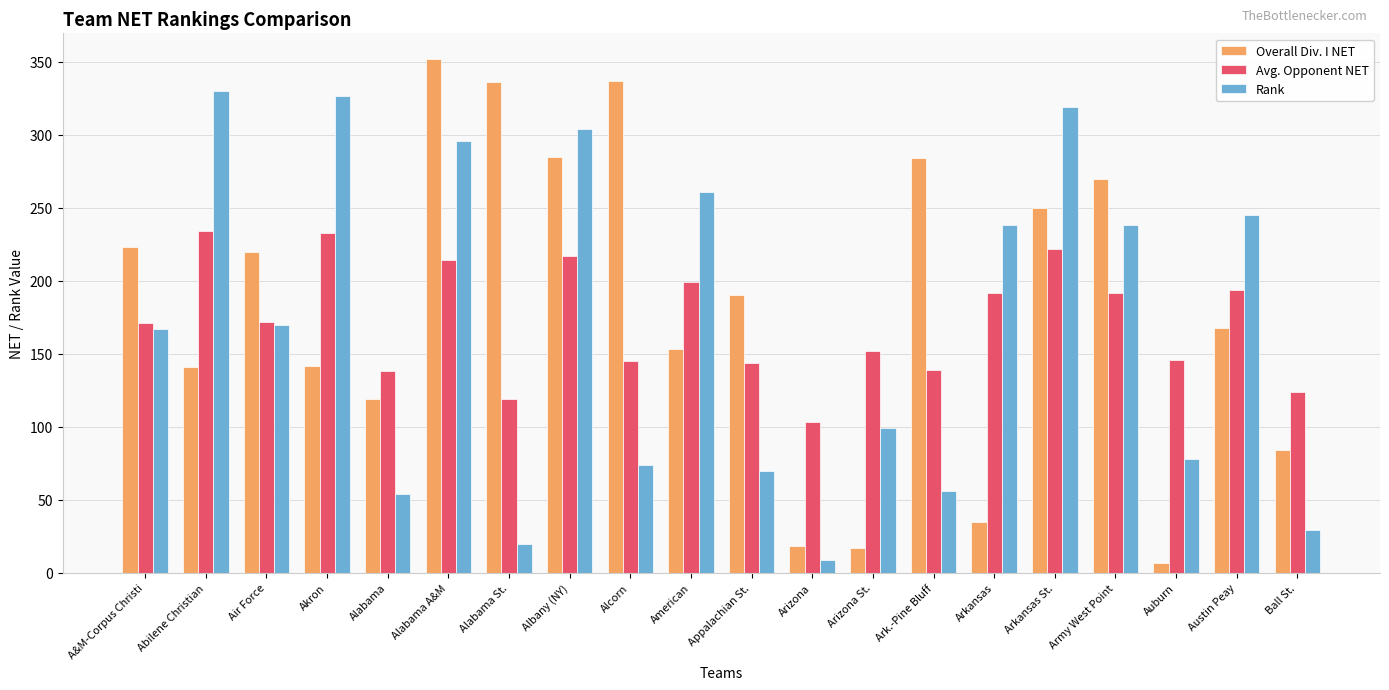

Is the value of Rank at A&M-Corpus Christi greater than the value of Overall Div. I NET at Arkansas?

Yes